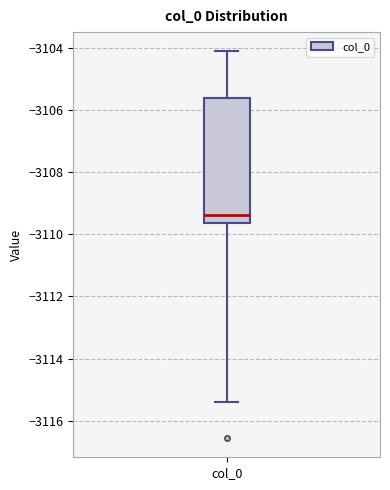

Read this box plot against the y-axis: the position of the median line, the range covered by the box, and the ends of both whiskers. The values are not printed on the chart, so give them approximately, as read against the axis.

median -3109.4, box -3109.6 to -3105.6, whiskers -3115.4 to -3104.2